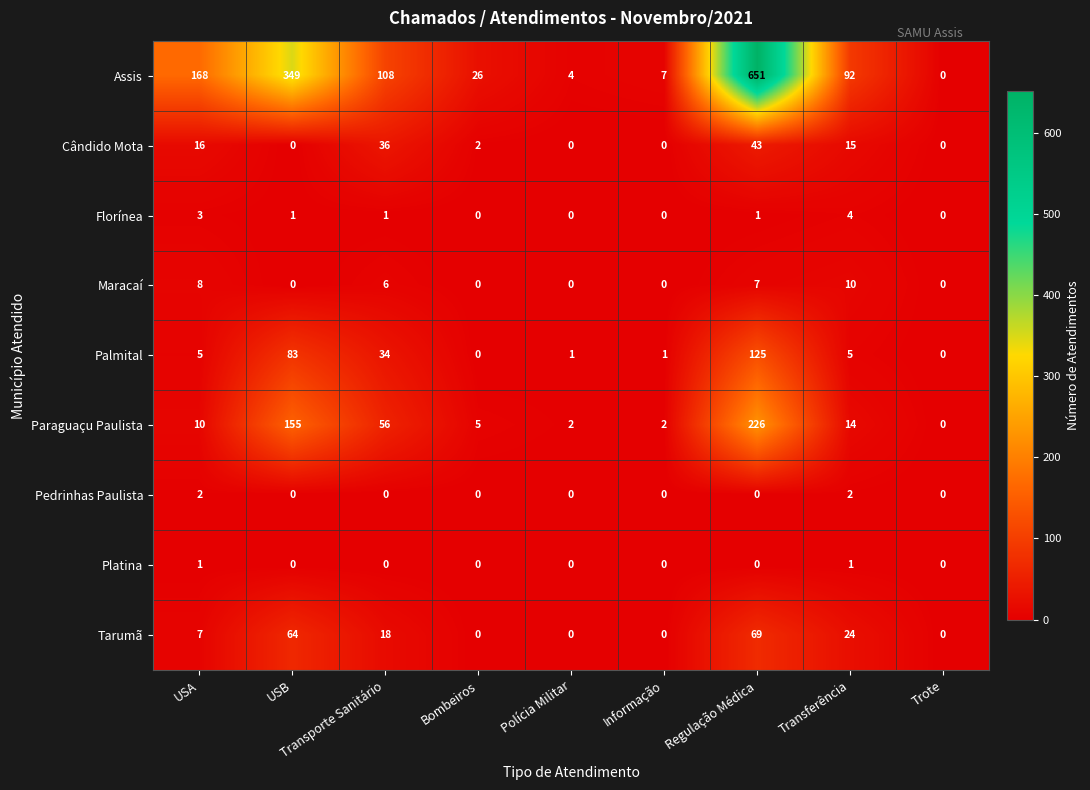

What is the sum of all Maracaí values?

31